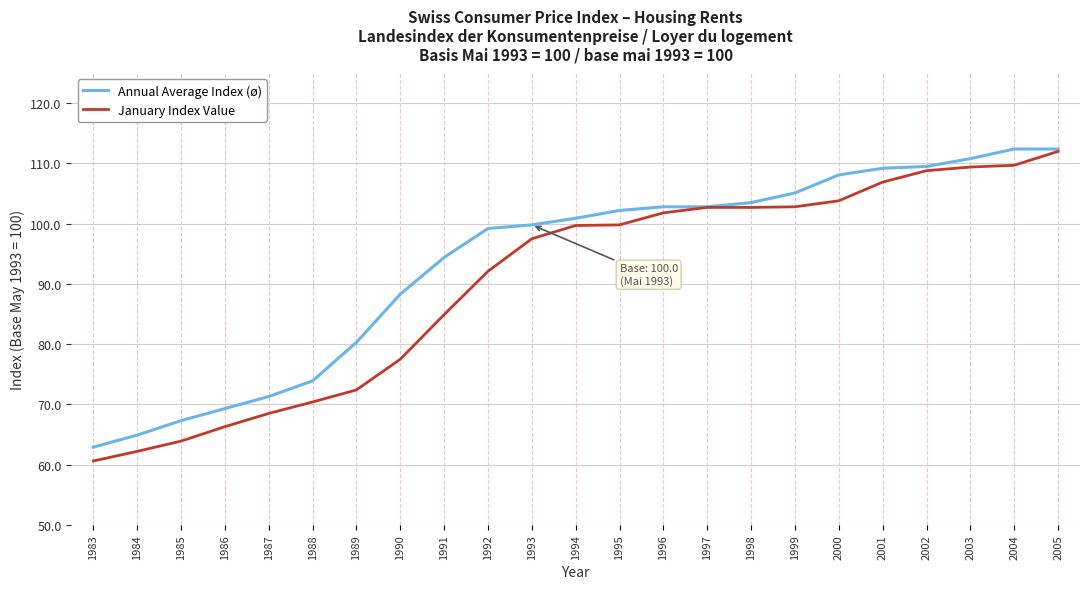

The value of January Index Value at 2005 is 146.6. True or false?

False